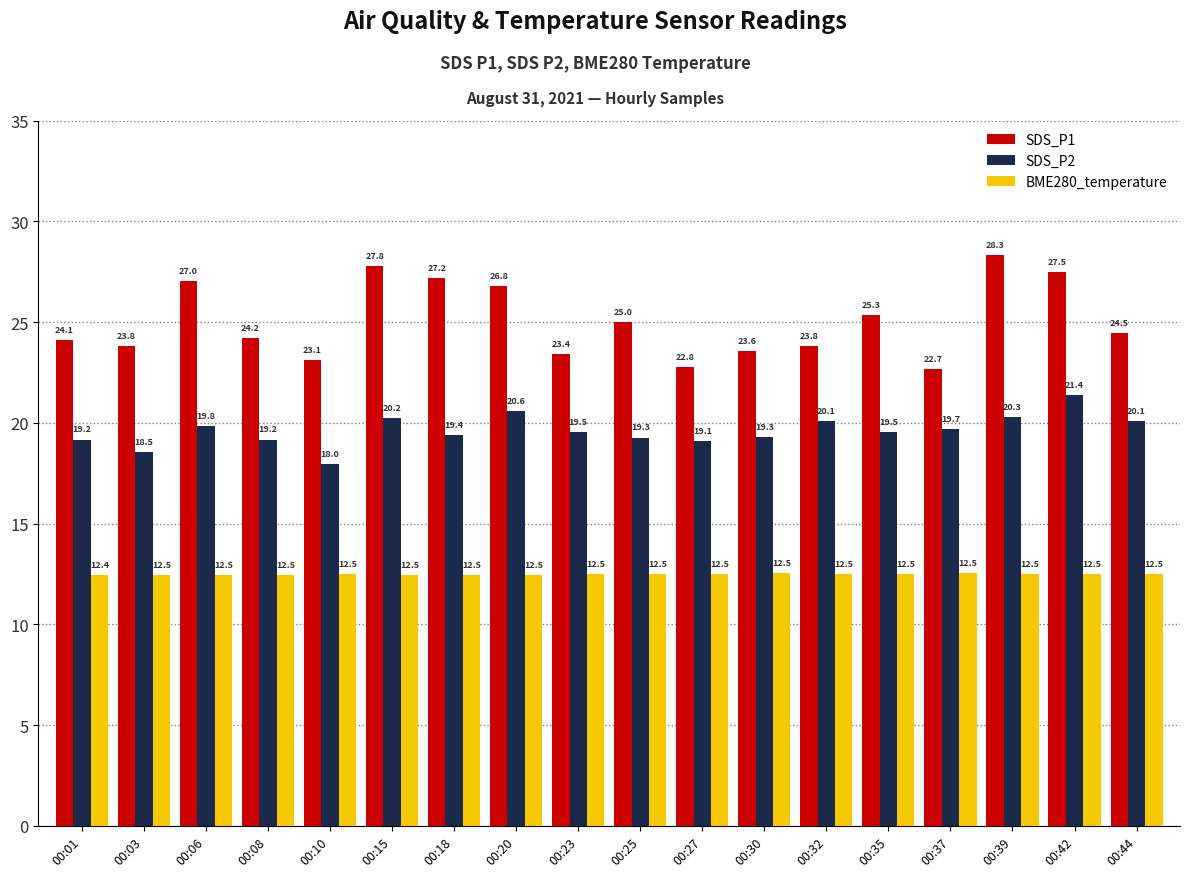

Which category has the highest value in the SDS_P1 series?

00:39